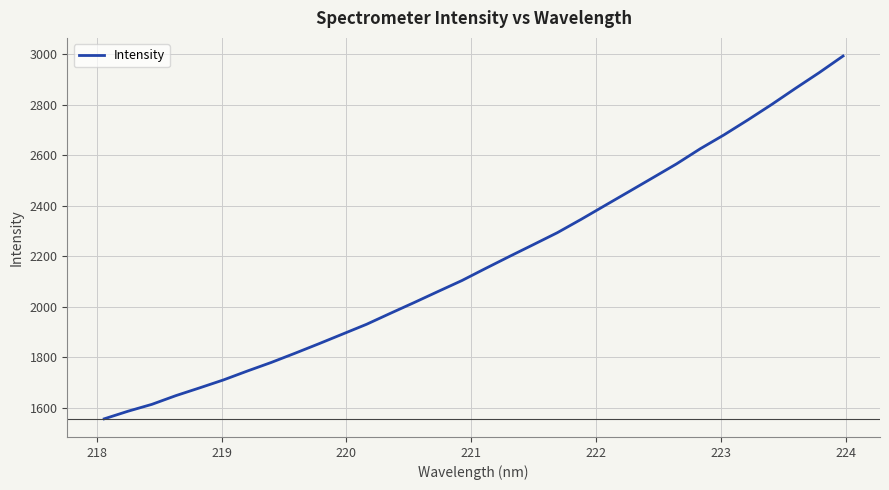

True or false: there are more than 0 points higher than both neighbors.

False